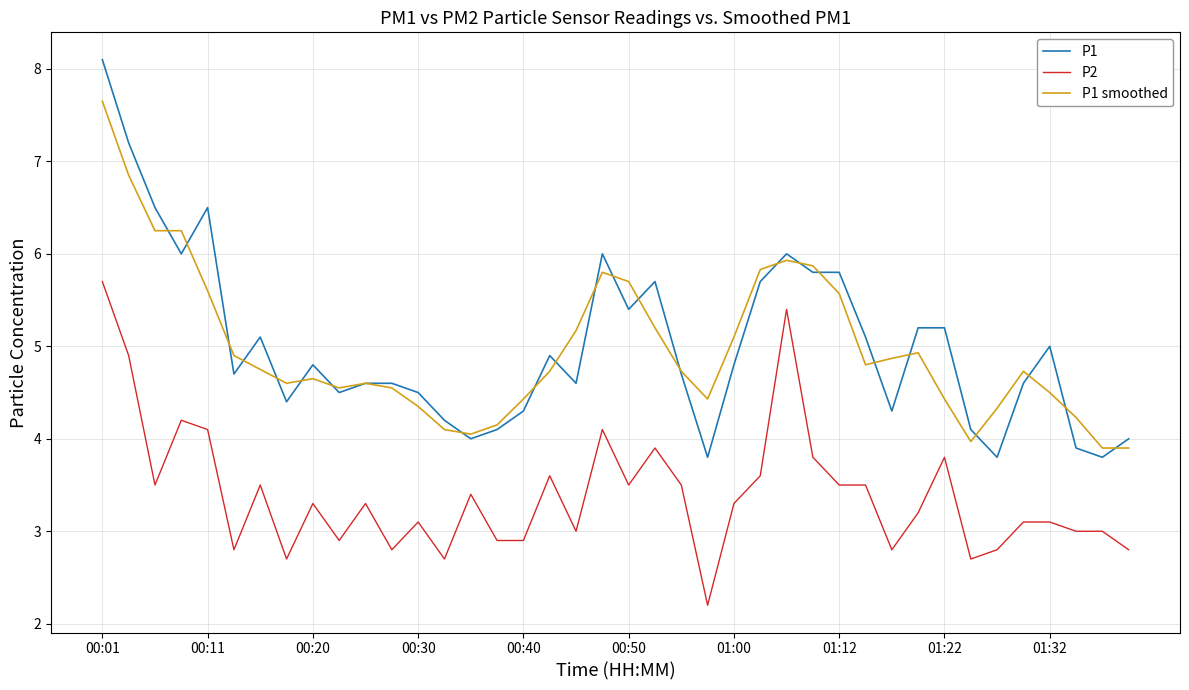

After their last crossing, which series has the higher values: P1 smoothed or P1?

P1